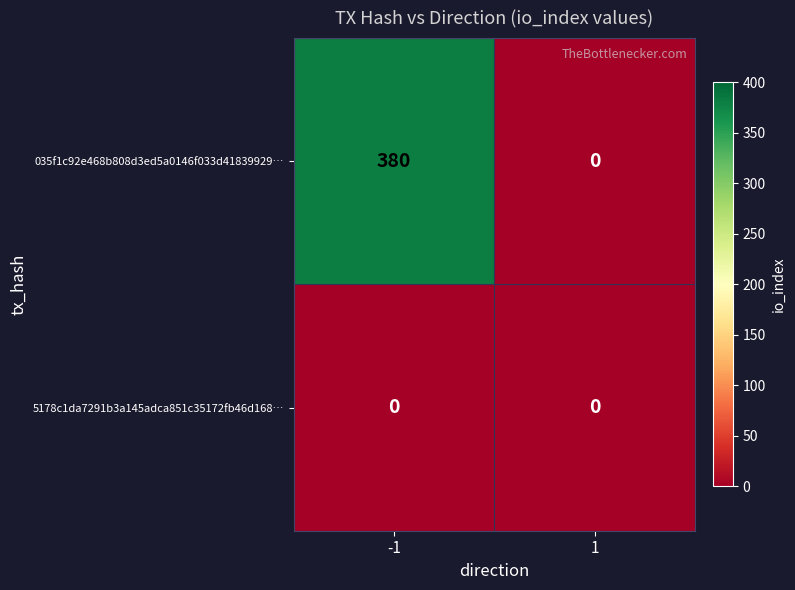

Which category has the highest value across all series?

-1